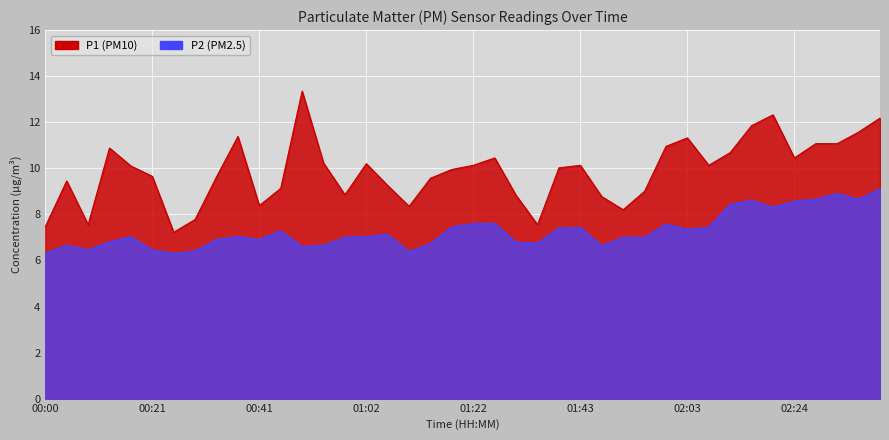

What value does the P1 series have at 00:25?

7.2